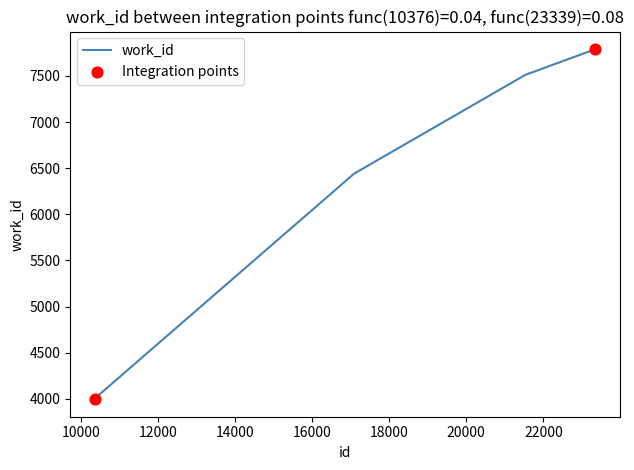

What is the smallest value displayed?

3996